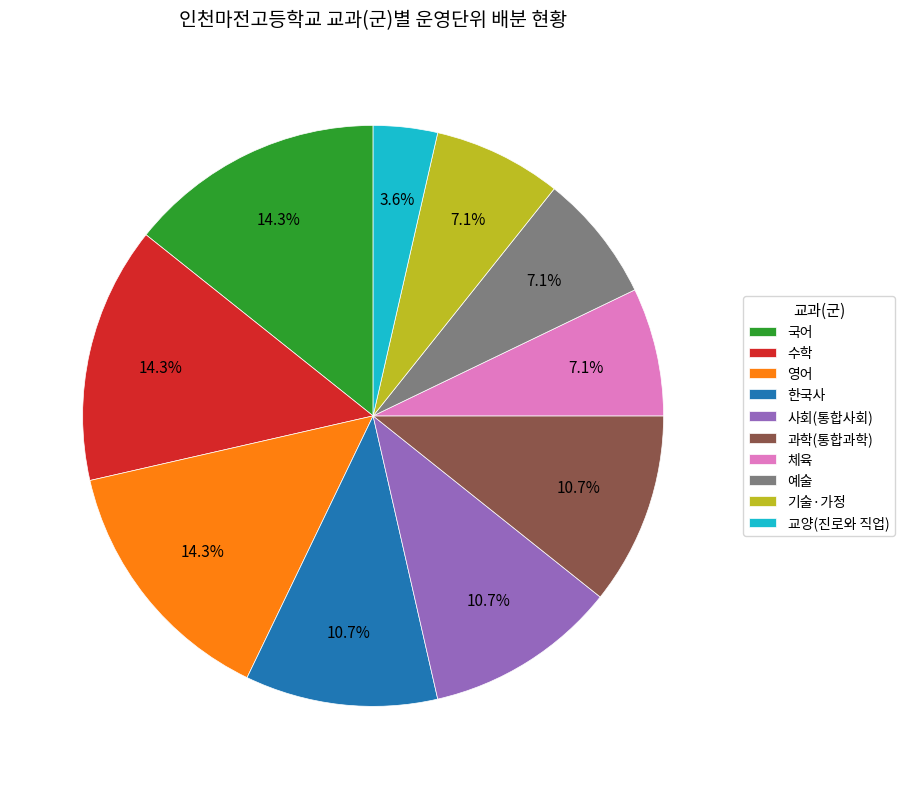

Which category has the smallest portion of the pie?

교양(진로와 직업)